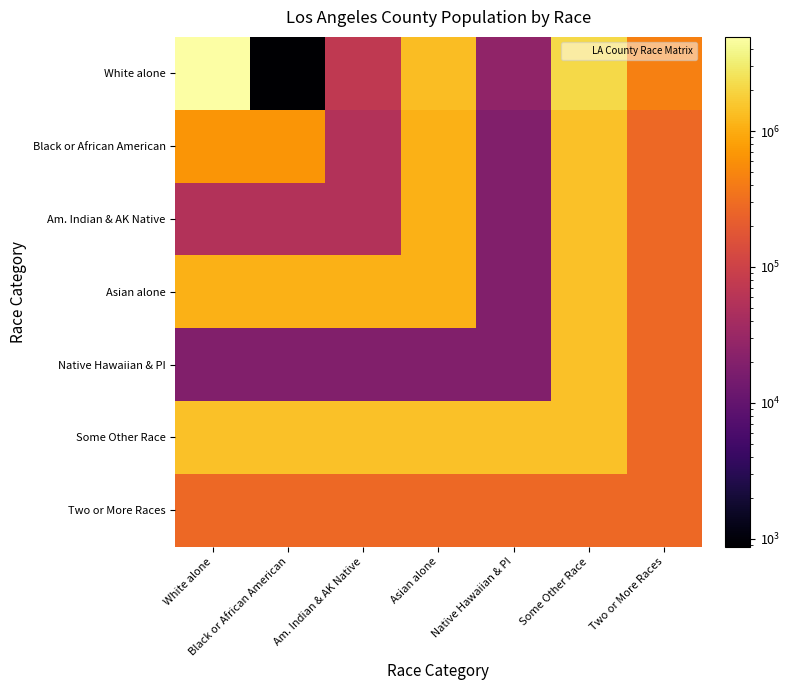

Reading left to right, list all the values displayed in this chart.

White alone: White alone=4936599	Black or African American=874	Am. Indian & AK Native=72828	Asian alone=1346865	Native Hawaiian & PI=26094	Some Other Race=2140632	Two or More Races=438713
Black or African American: White alone=652986	Black or African American=652986	Am. Indian & AK Native=53960	Asian alone=1110817	Native Hawaiian & PI=19019	Some Other Race=1451502	Two or More Races=275767
Am. Indian & AK Native: White alone=53960	Black or African American=53960	Am. Indian & AK Native=53960	Asian alone=1110817	Native Hawaiian & PI=19019	Some Other Race=1451502	Two or More Races=275767
Asian alone: White alone=1110817	Black or African American=1110817	Am. Indian & AK Native=1110817	Asian alone=1110817	Native Hawaiian & PI=19019	Some Other Race=1451502	Two or More Races=275767
Native Hawaiian & PI: White alone=19019	Black or African American=19019	Am. Indian & AK Native=19019	Asian alone=19019	Native Hawaiian & PI=19019	Some Other Race=1451502	Two or More Races=275767
Some Other Race: White alone=1451502	Black or African American=1451502	Am. Indian & AK Native=1451502	Asian alone=1451502	Native Hawaiian & PI=1451502	Some Other Race=1451502	Two or More Races=275767
Two or More Races: White alone=275767	Black or African American=275767	Am. Indian & AK Native=275767	Asian alone=275767	Native Hawaiian & PI=275767	Some Other Race=275767	Two or More Races=275767